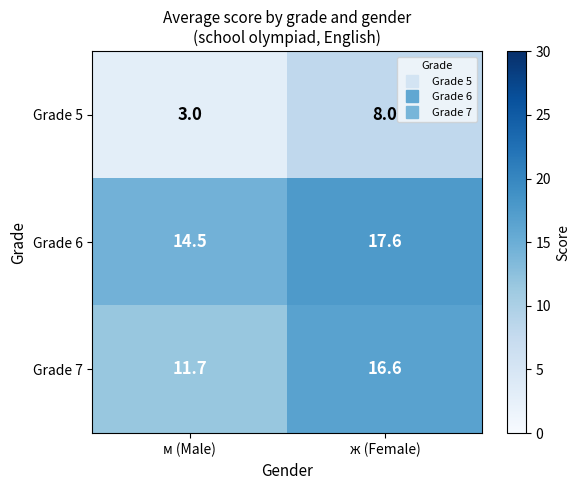

Which label corresponds to the largest value in the chart?

ж (Female)